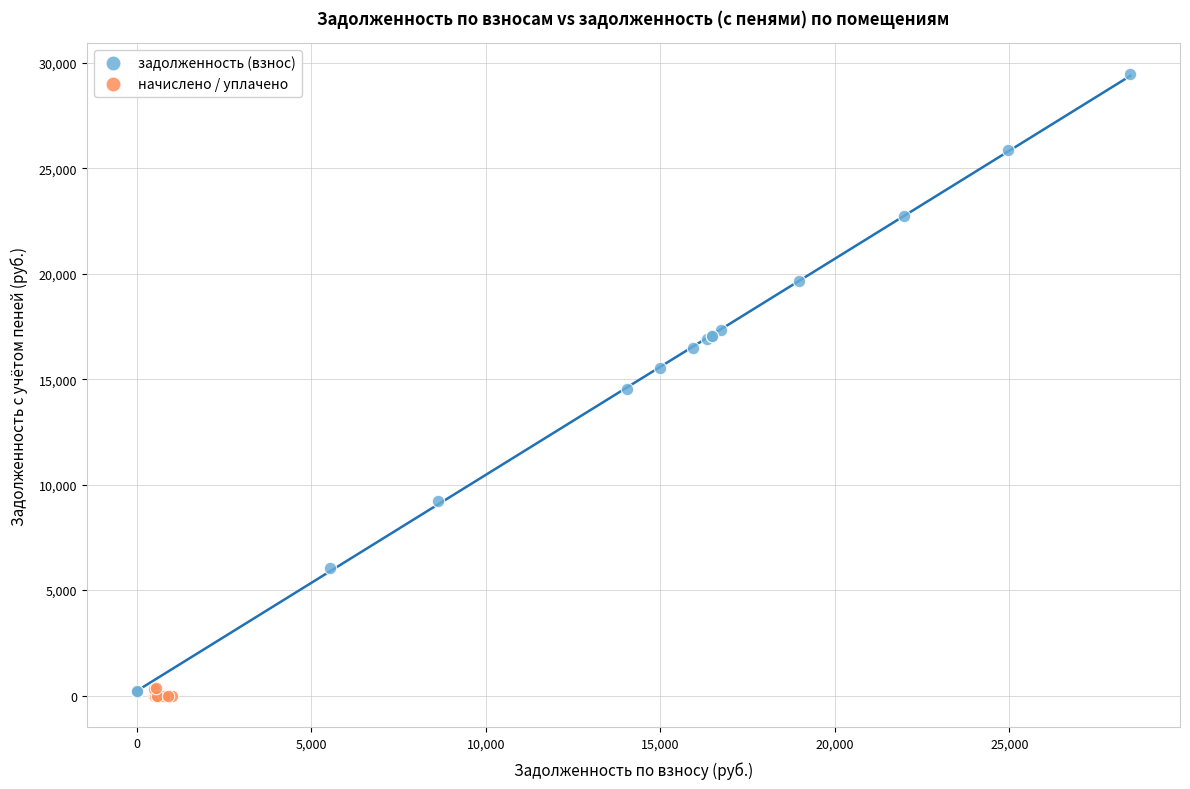

Which series has the widest spread of Y values?

задолженность (взнос)